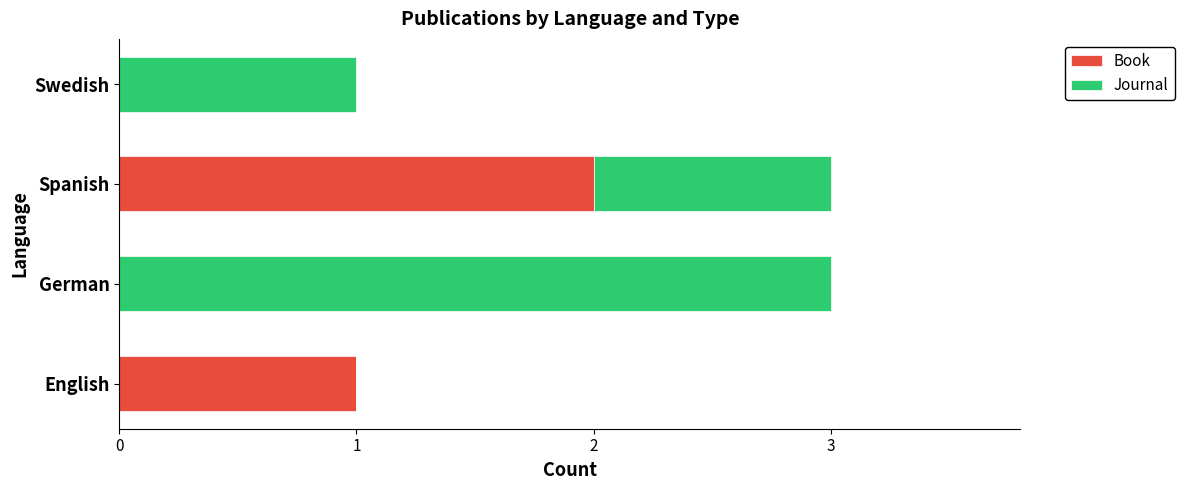

What is the total value across all series at Spanish?

3